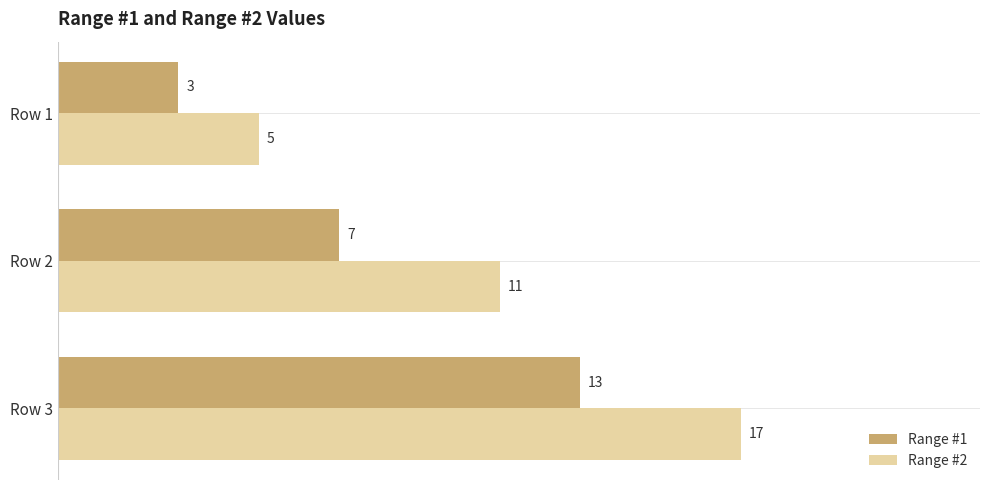

What is the spread (max minus min) of values at Row 2?

4